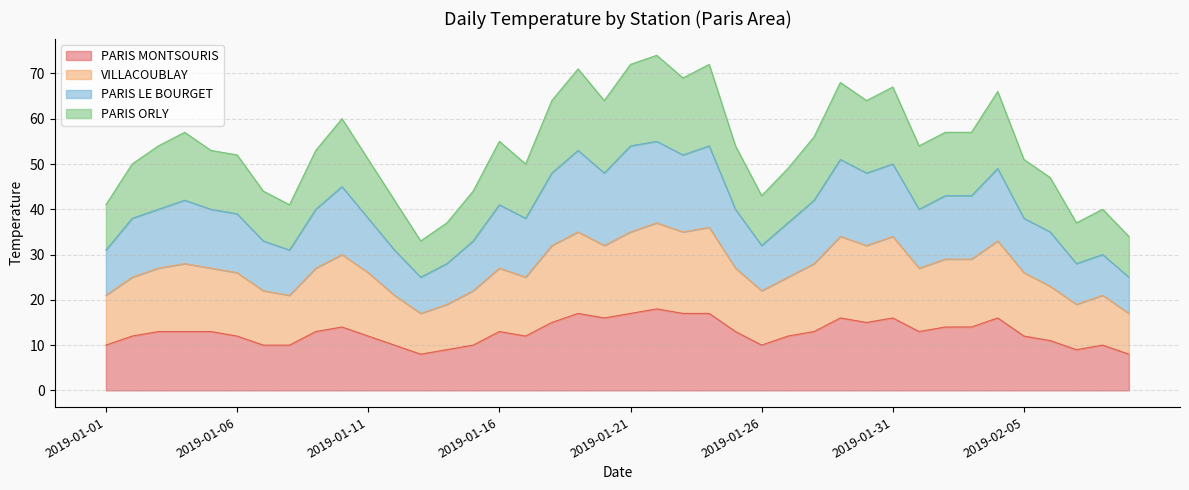

At which category is the sum across all series the highest?

2019-01-22